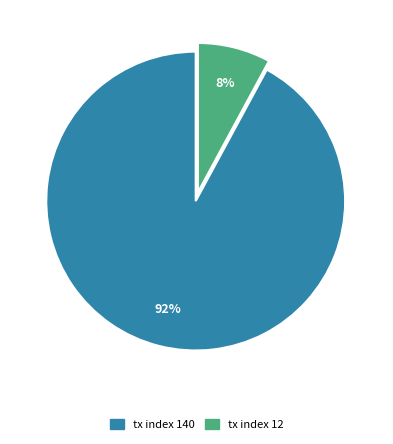

How many slices are in this pie chart?

2